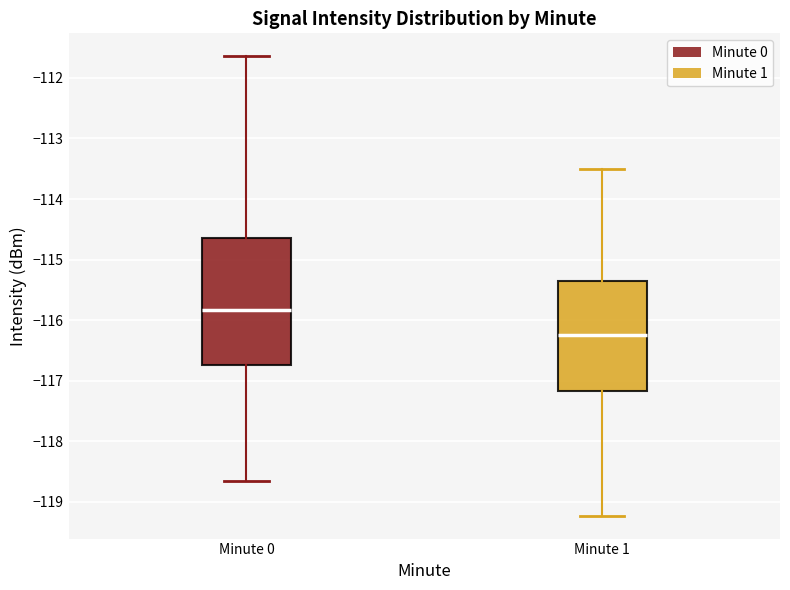

Which box has the highest median line?

Minute 0